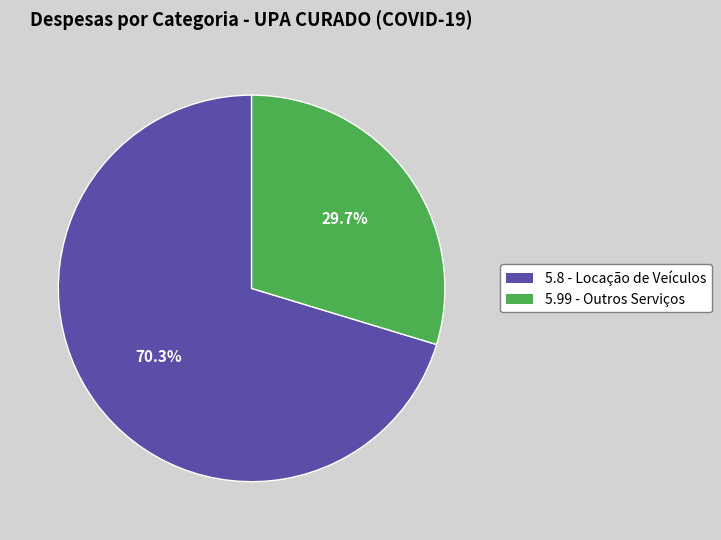

Approximately how many times larger is the value at 5.99 - Outros Serviços compared to 5.8 - Locação de Veículos?

0.4